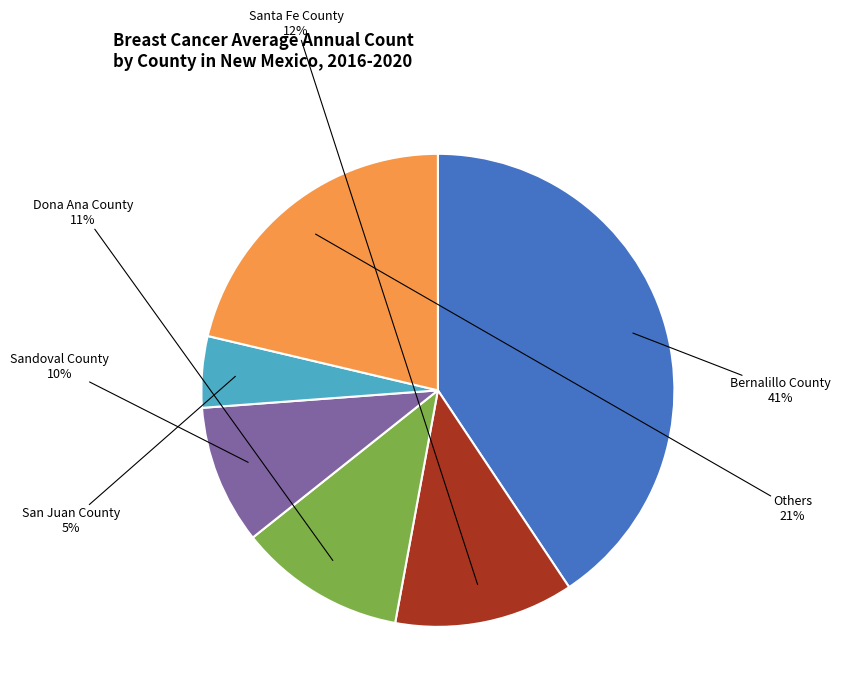

How many slices are in this pie chart?

6